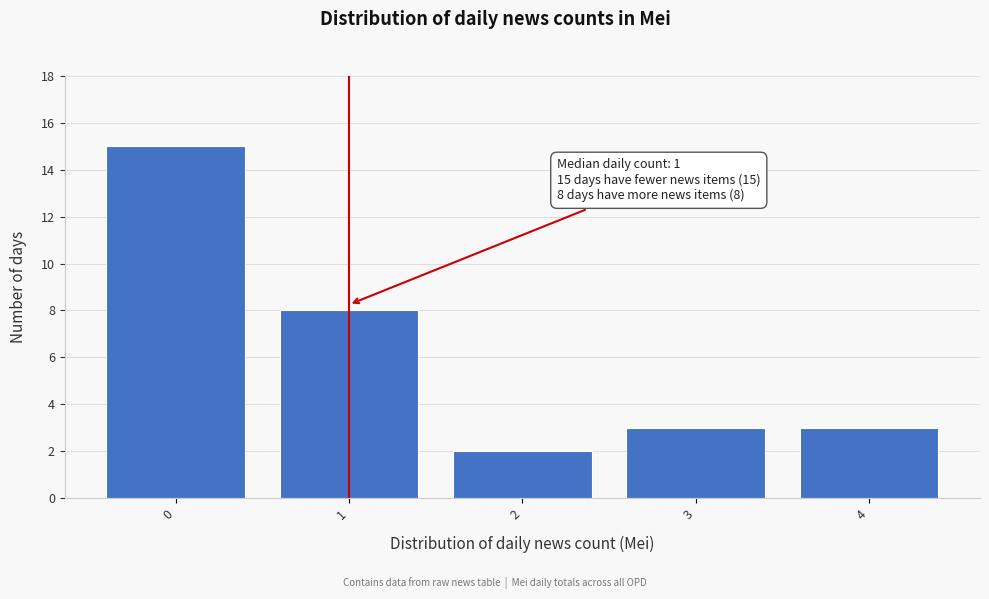

Reading left to right, what are all the values shown in this chart?

0=15	1=8	2=2	3=3	4=3